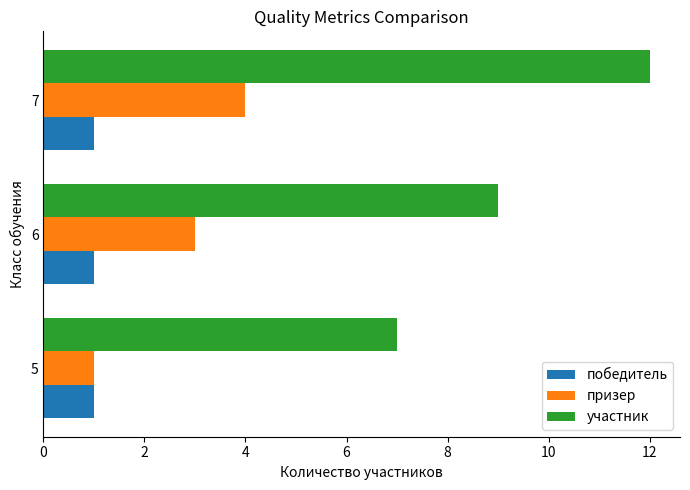

List the series in order of their overall mean, highest first.

участник, призер, победитель